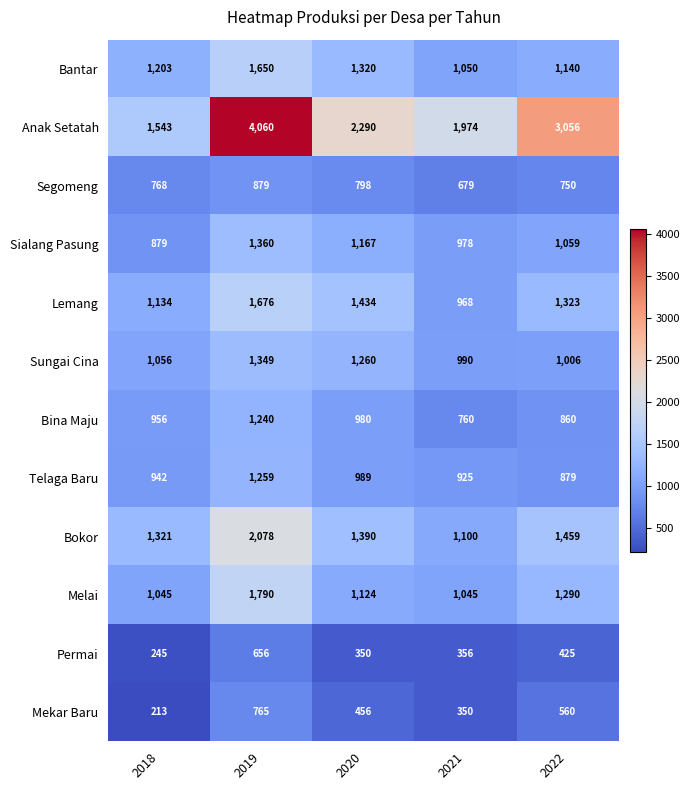

The Bina Maju series shows 498 at 2022. True or false?

False